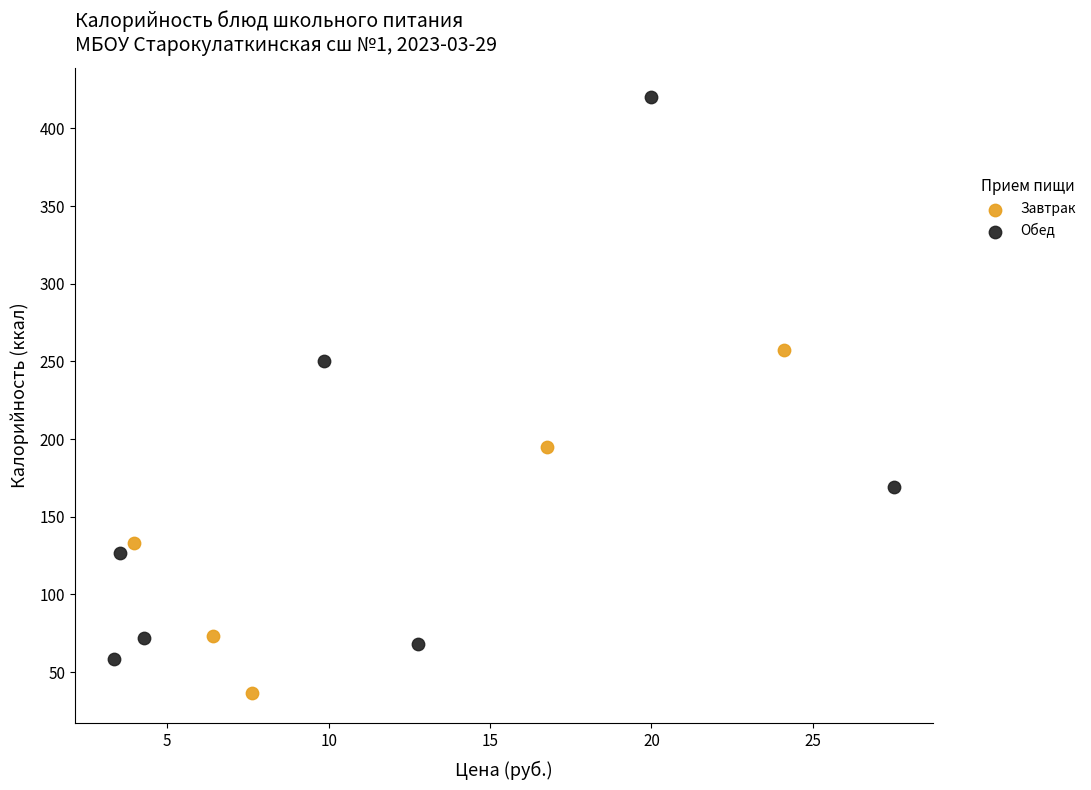

Which series has the largest Y range (max minus min)?

Обед